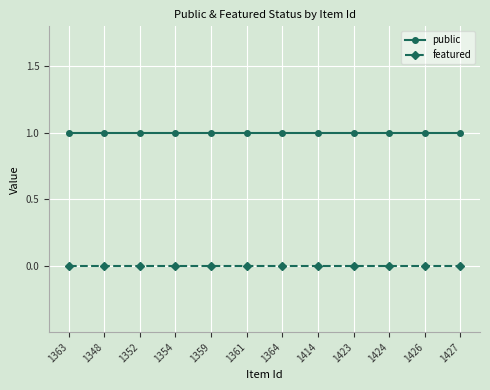

What position from the right is 1427?

1